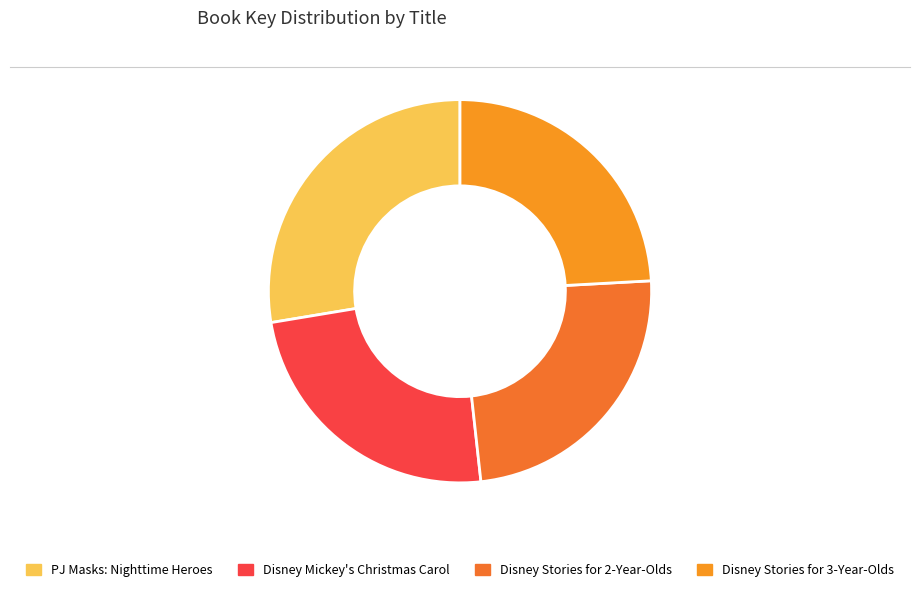

True or false: PJ Masks: Nighttime Heroes accounts for 36% of the total.

False